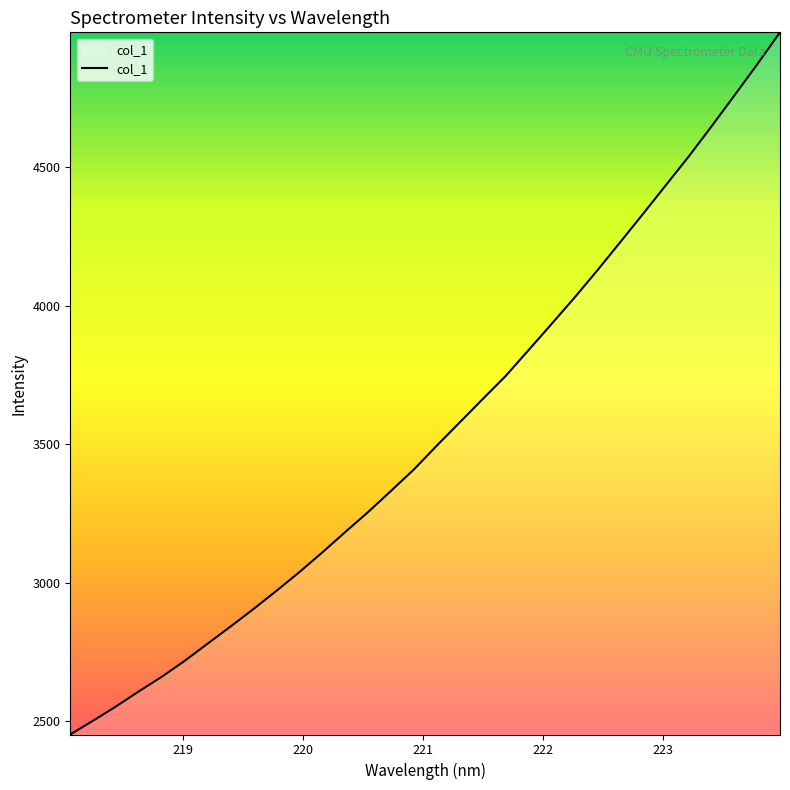

What is the greatest value displayed?

4988.1